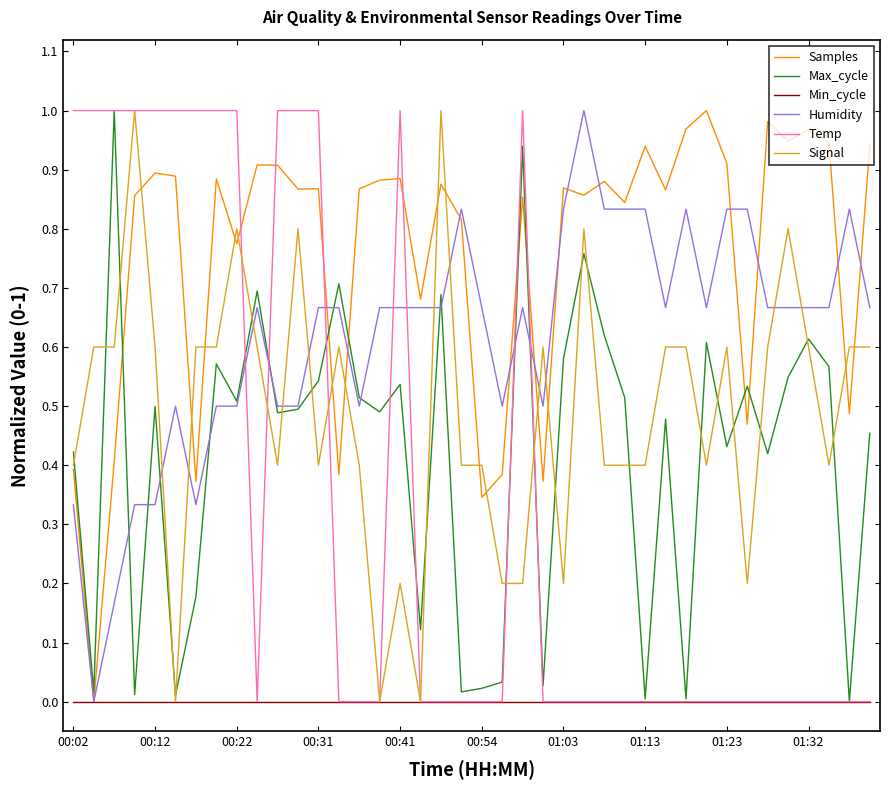

Which series has the largest total across all categories?

Samples